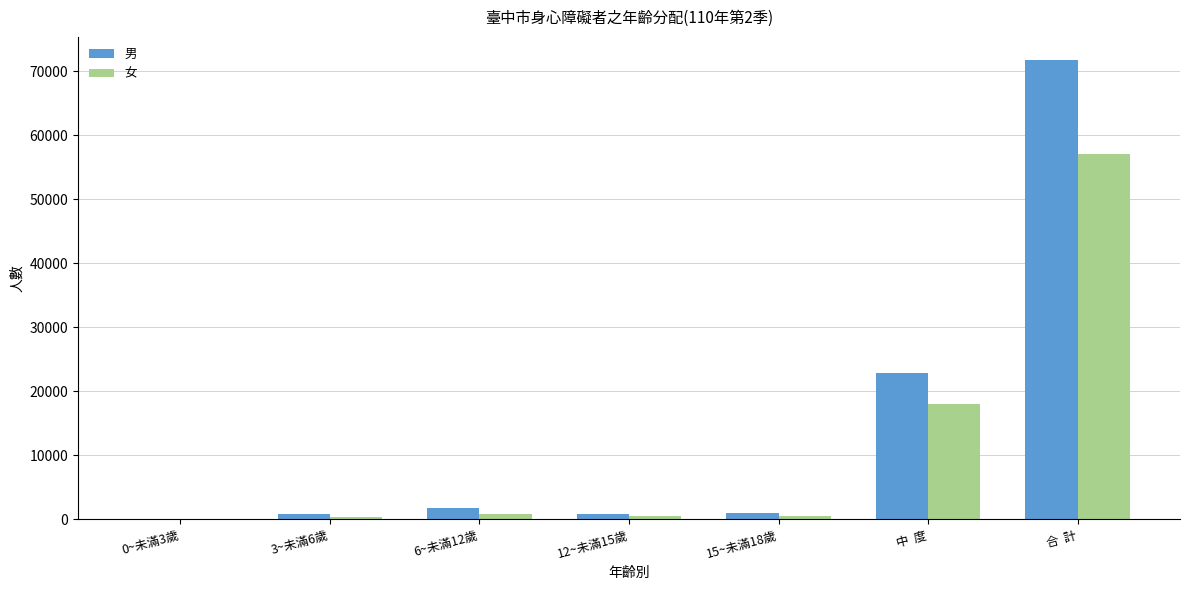

How many groups of bars are there?

7